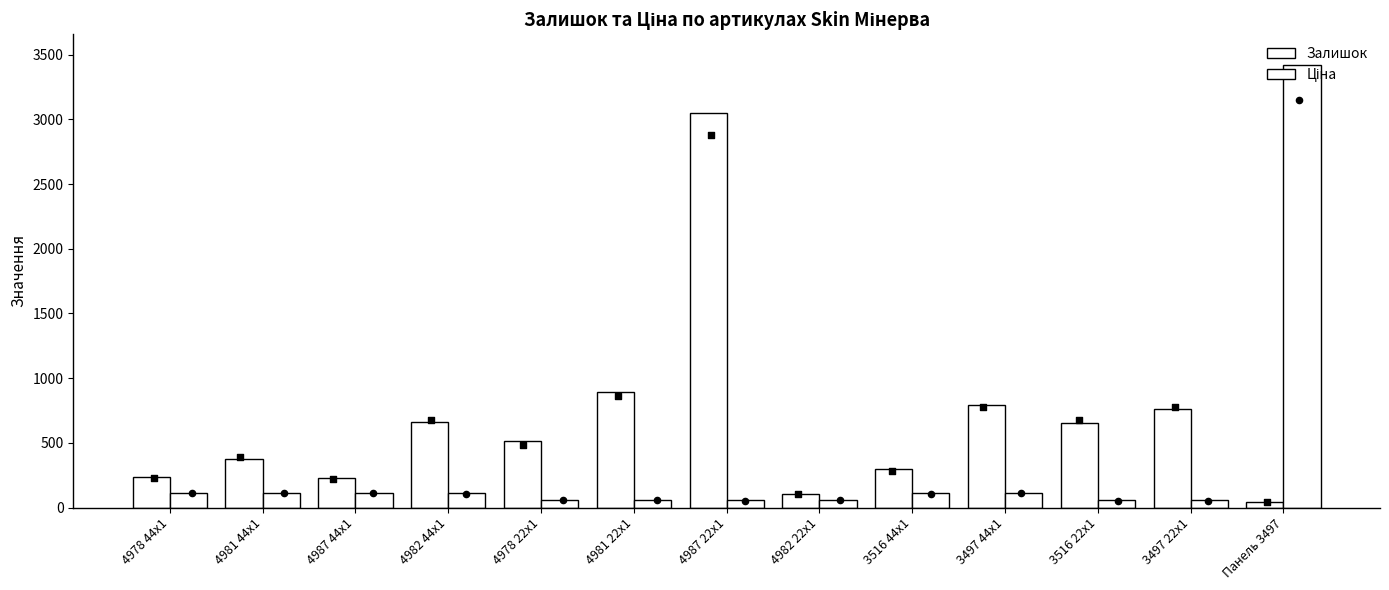

Is the value of Ціна at 4982 44x1 greater than the value of Залишок at 4978 44x1?

No